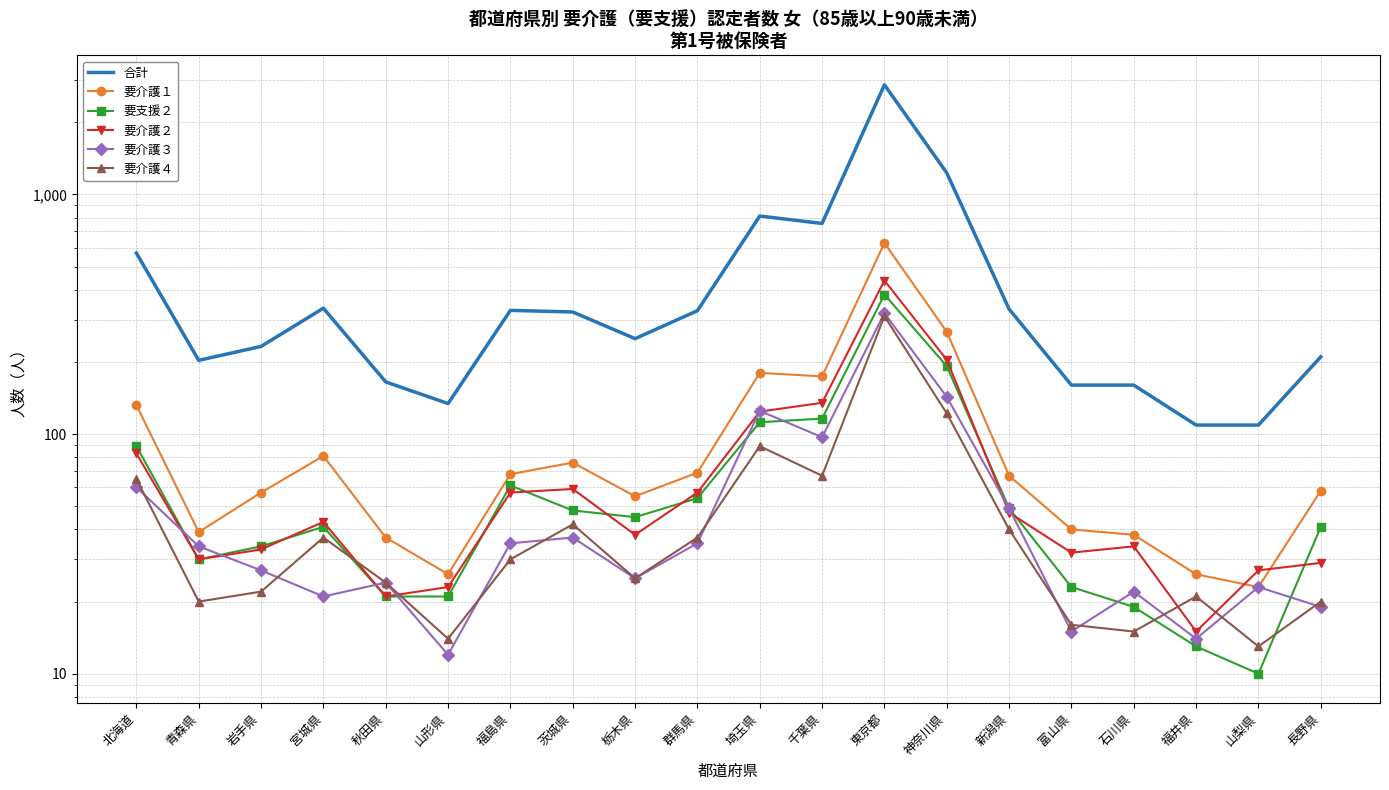

Which has a higher value, 秋田県 or 千葉県?

千葉県